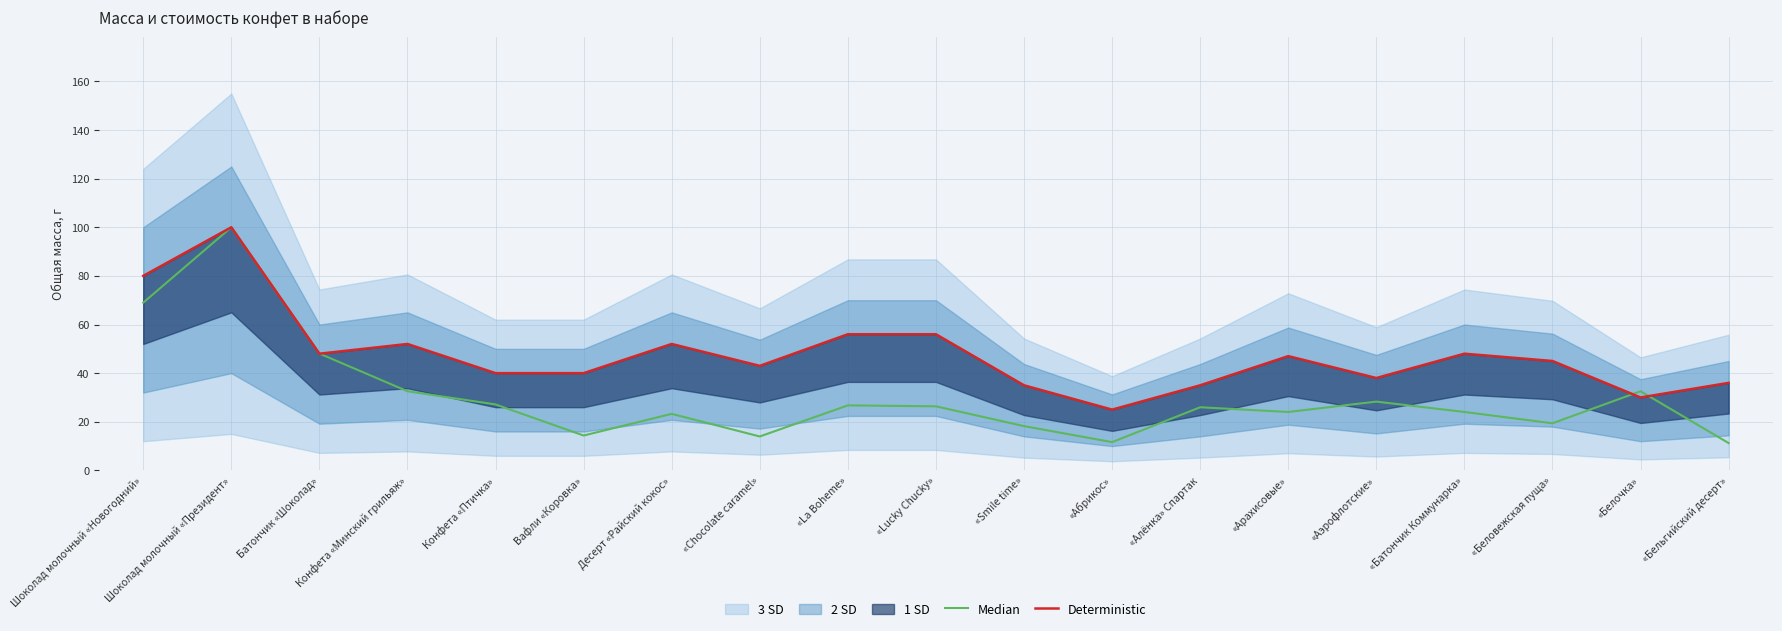

Rank the series by their average value, from lowest to highest.

Median, Deterministic